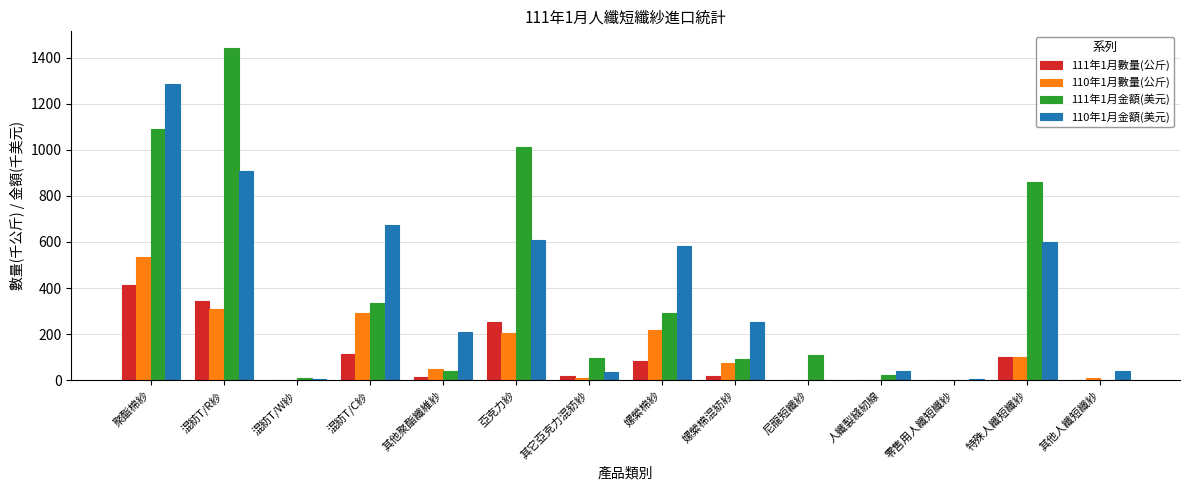

The 111年1月金額(美元) series shows 1010.0 at 亞克力紗. True or false?

True